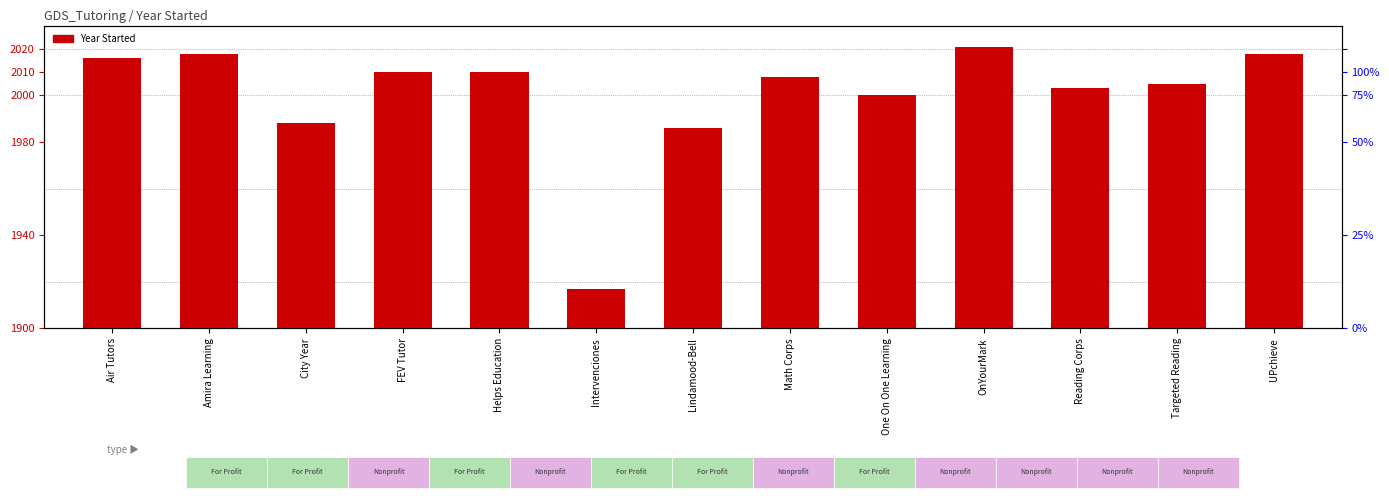

What position from the right is UPchieve?

1